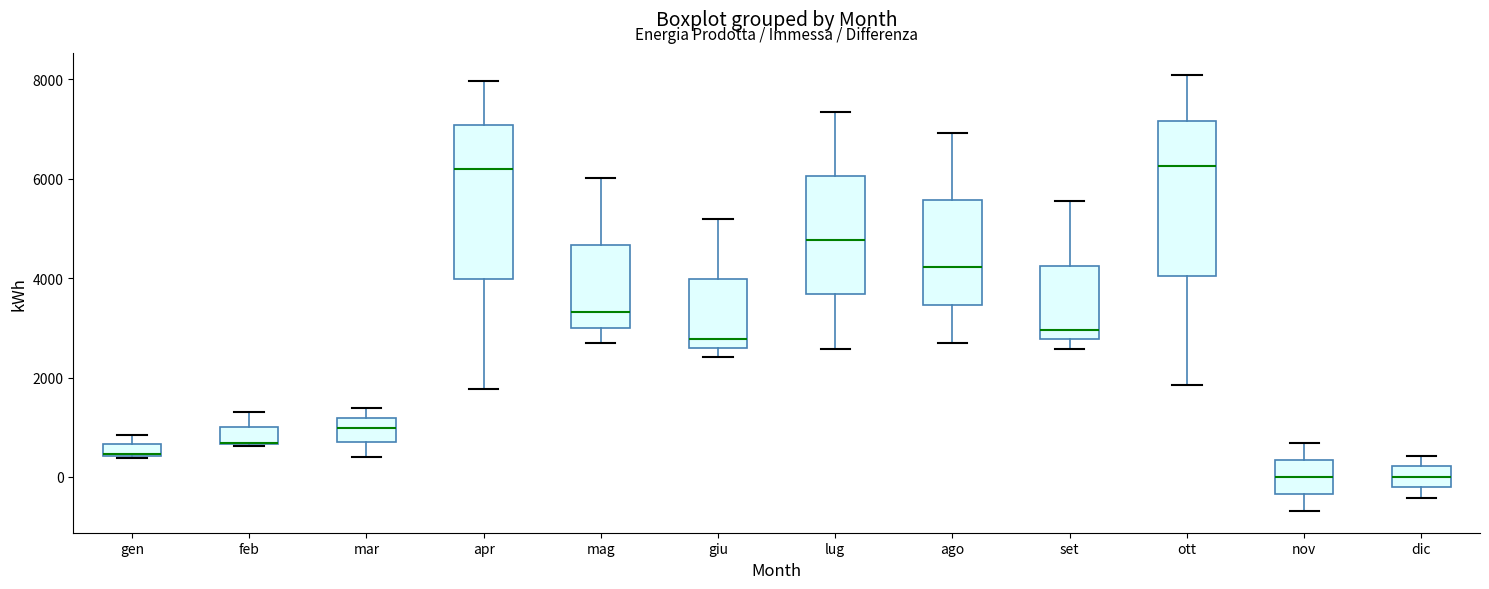

Where is the lower edge of the box for feb on the y-axis? The values are not printed on the chart, so give them approximately, as read against the axis.

600